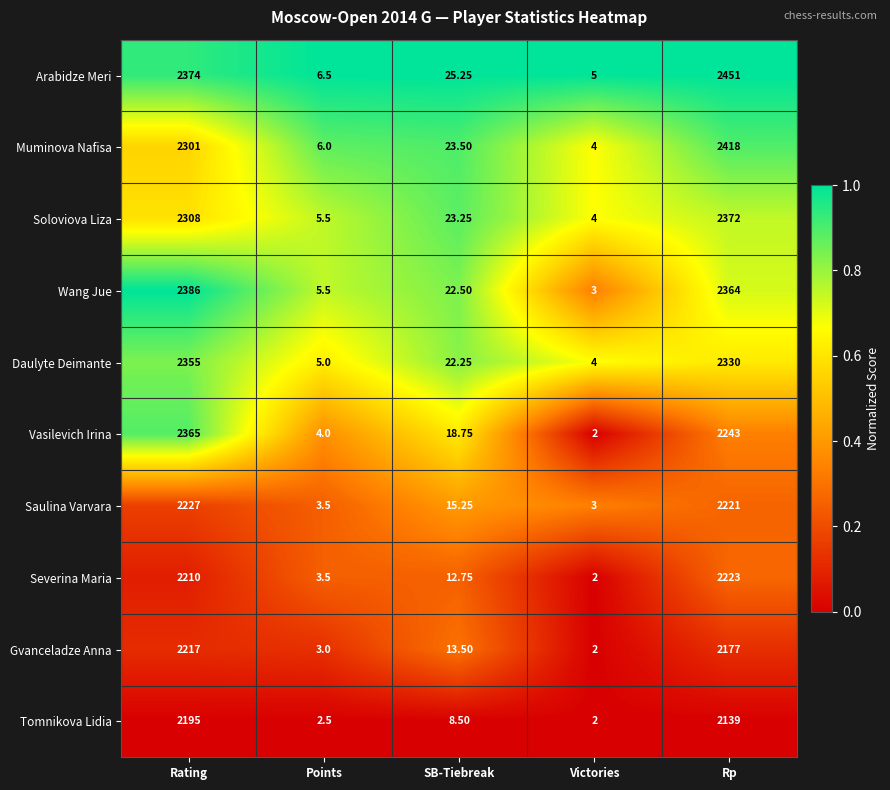

How many series are shown in this chart?

10